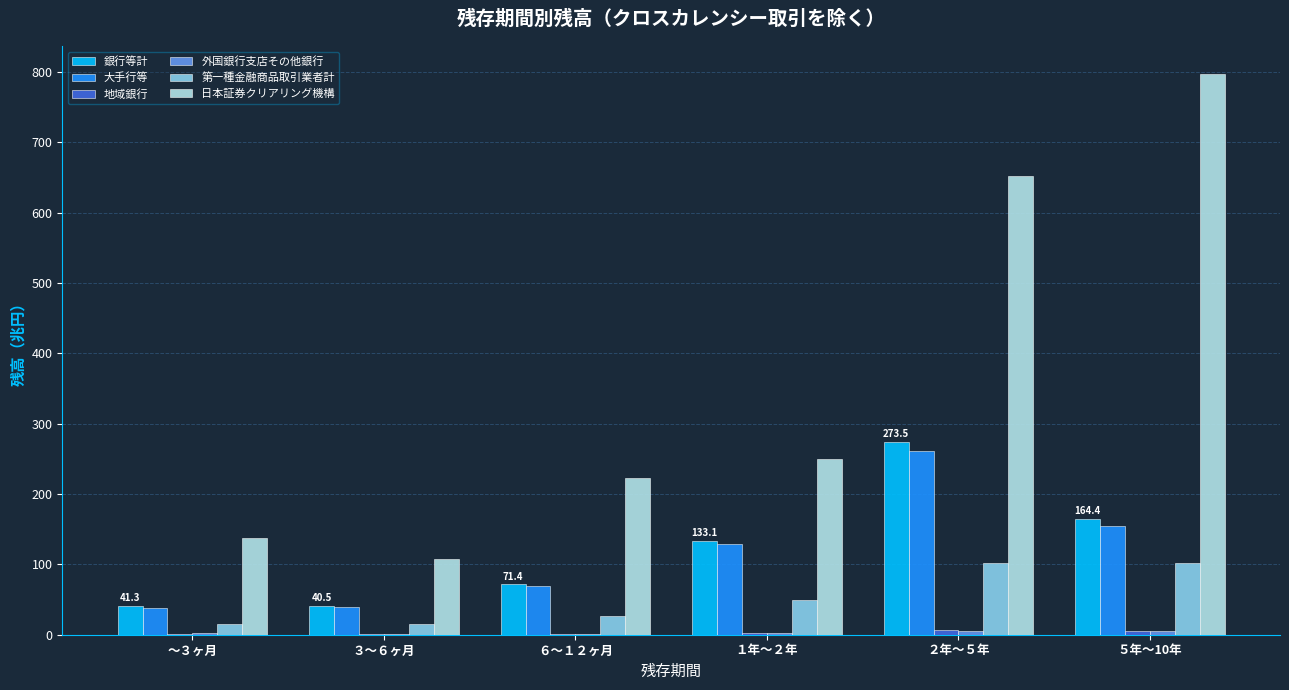

Between １年～２年 and ５年～10年, which series saw the biggest shift?

日本証券クリアリング機構